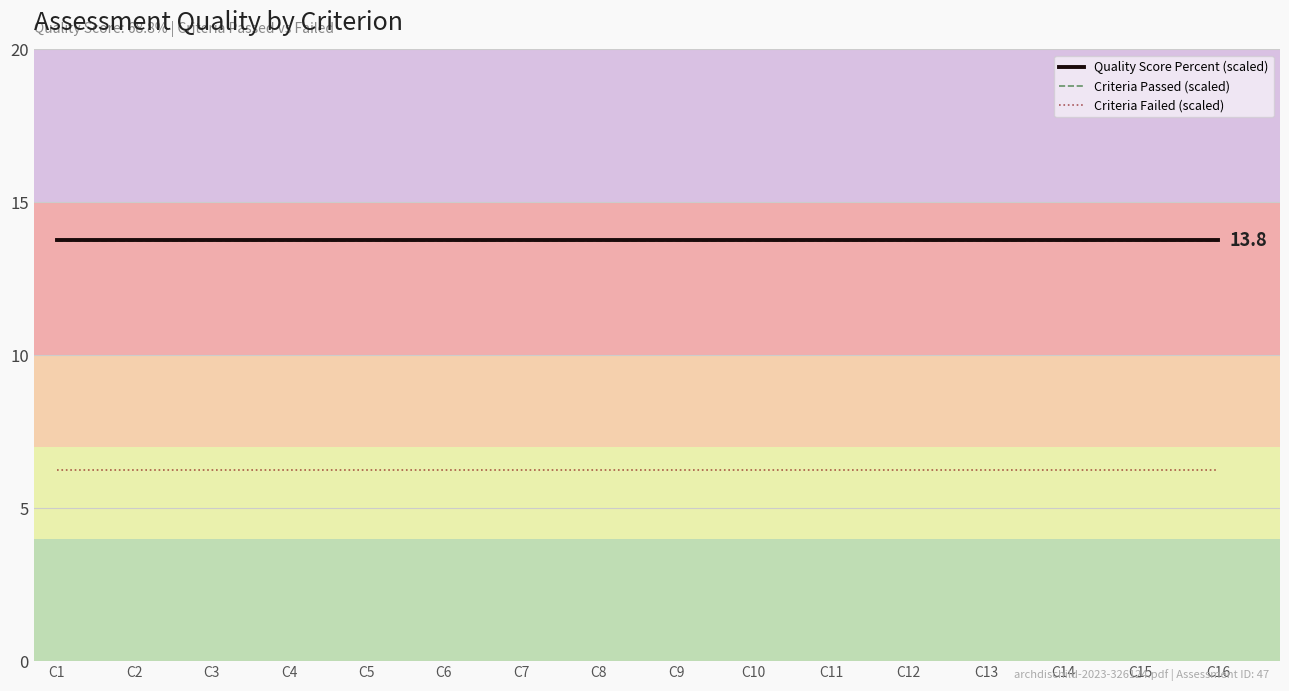

What is the minimum value for Quality Score Percent (scaled)?

13.8